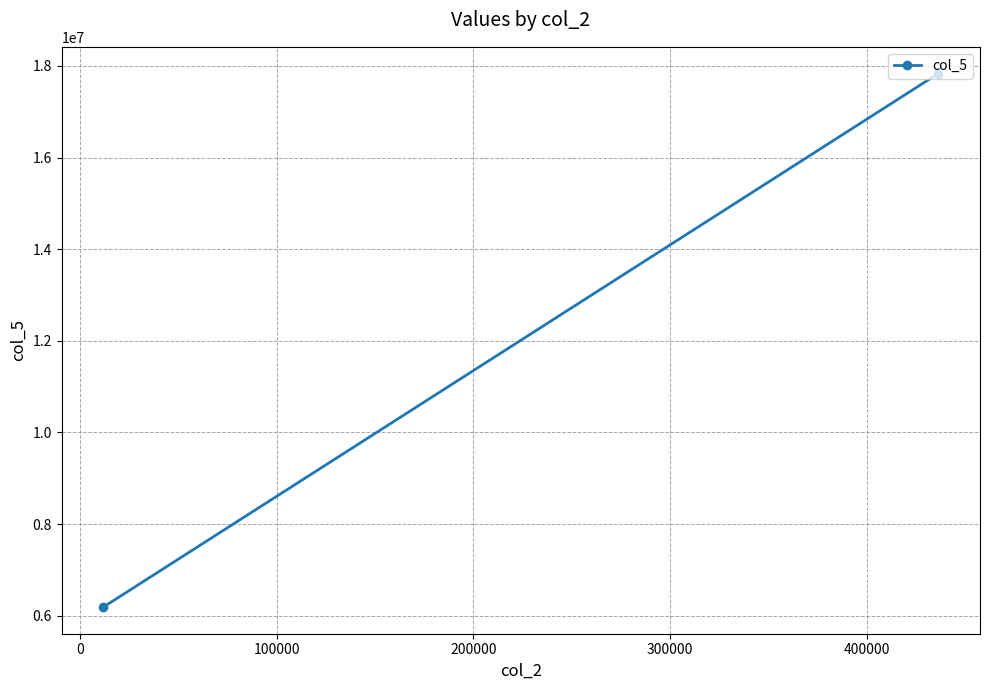

What is the average value?

12011530